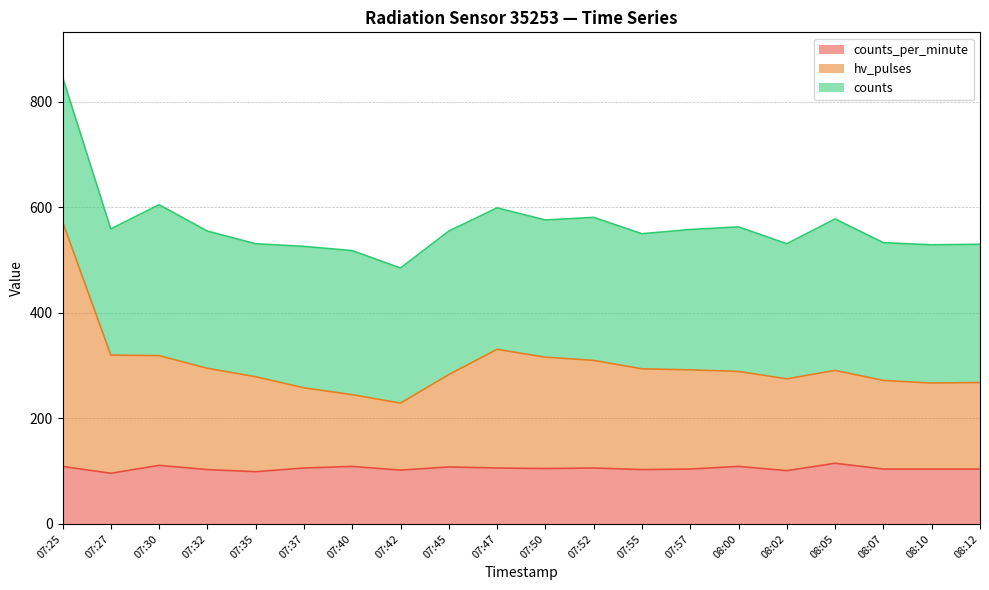

What is the total value across all series at 08:02?

531